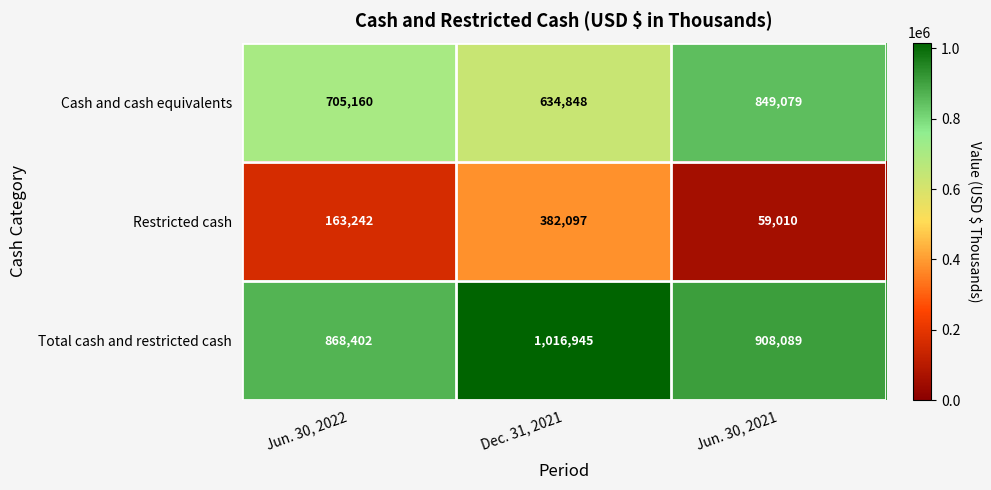

How many Total cash and restricted cash values are between 868402 and 1016945?

3